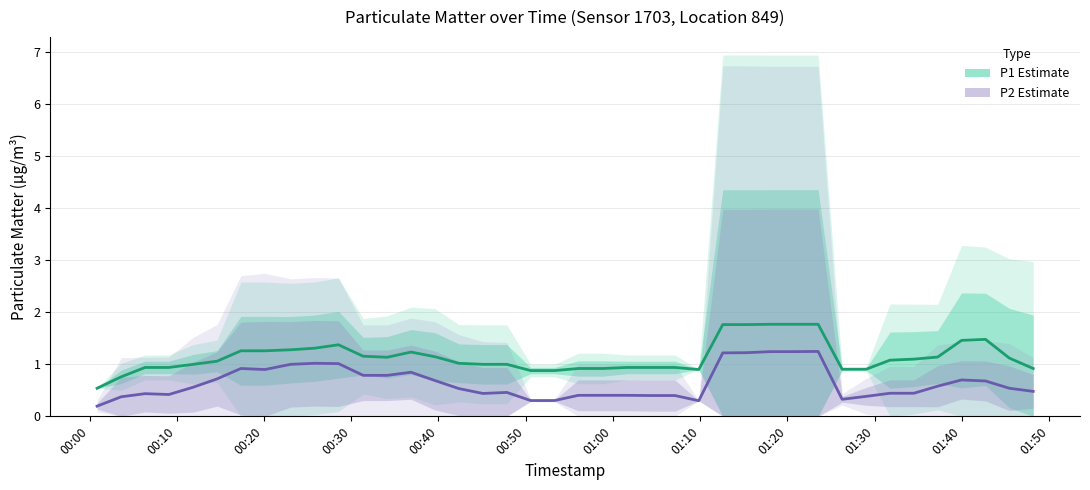

Rank the series at 01:20 from highest to lowest value.

P1 Estimate, P2 Estimate